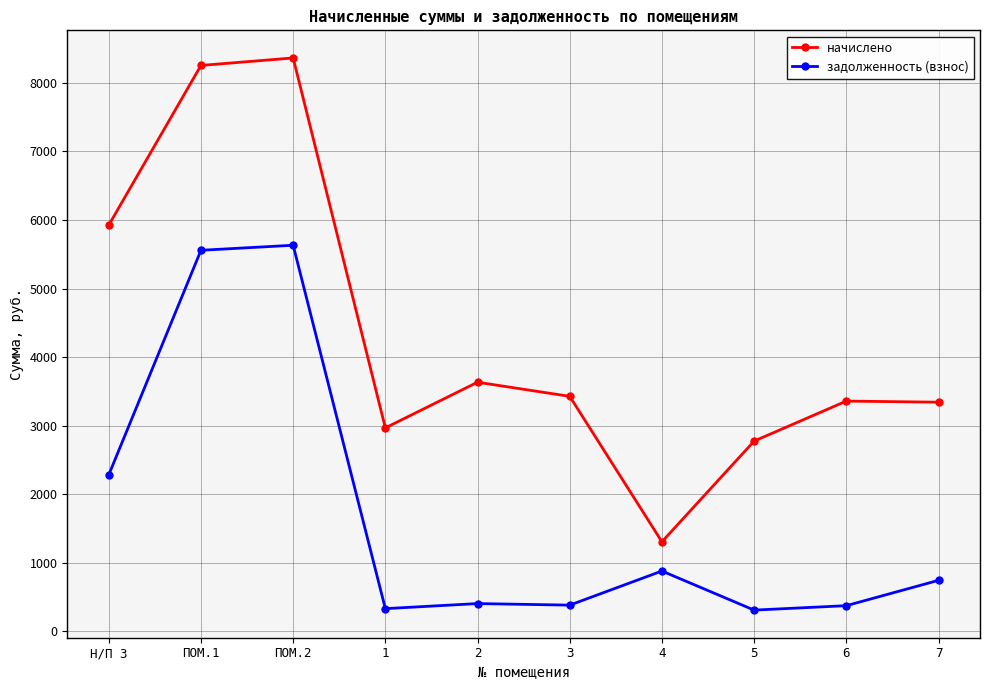

Does the chart display data point markers on the line(s)?

Yes